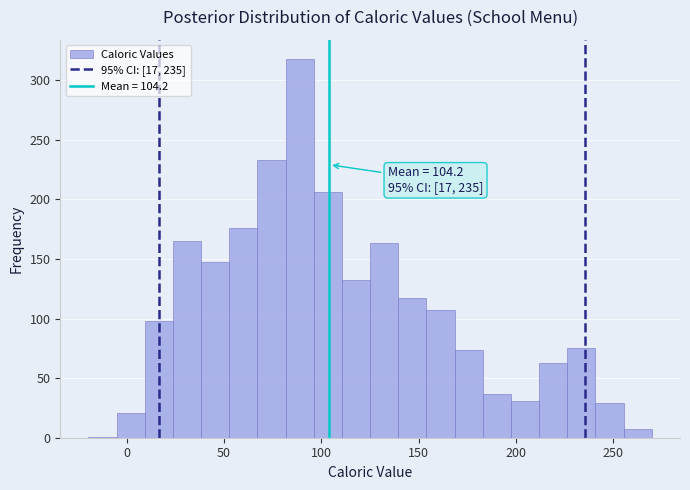

Around what value on the x-axis is the tallest bar? Give the approximate position of its centre, as read against the axis.

90